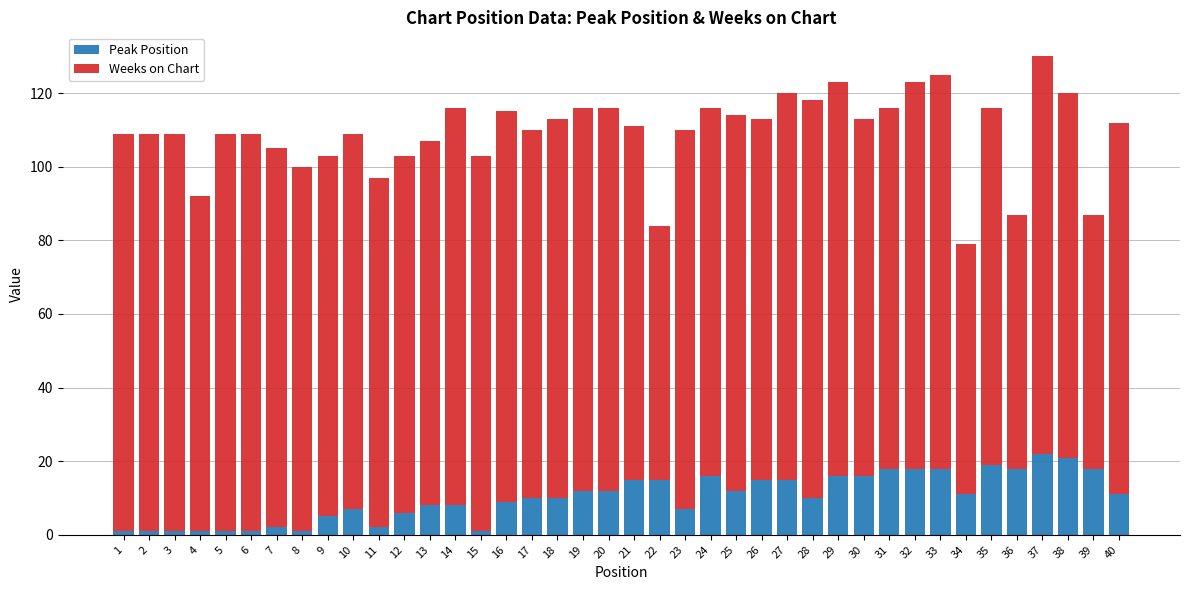

How many categories are shown in the chart?

40